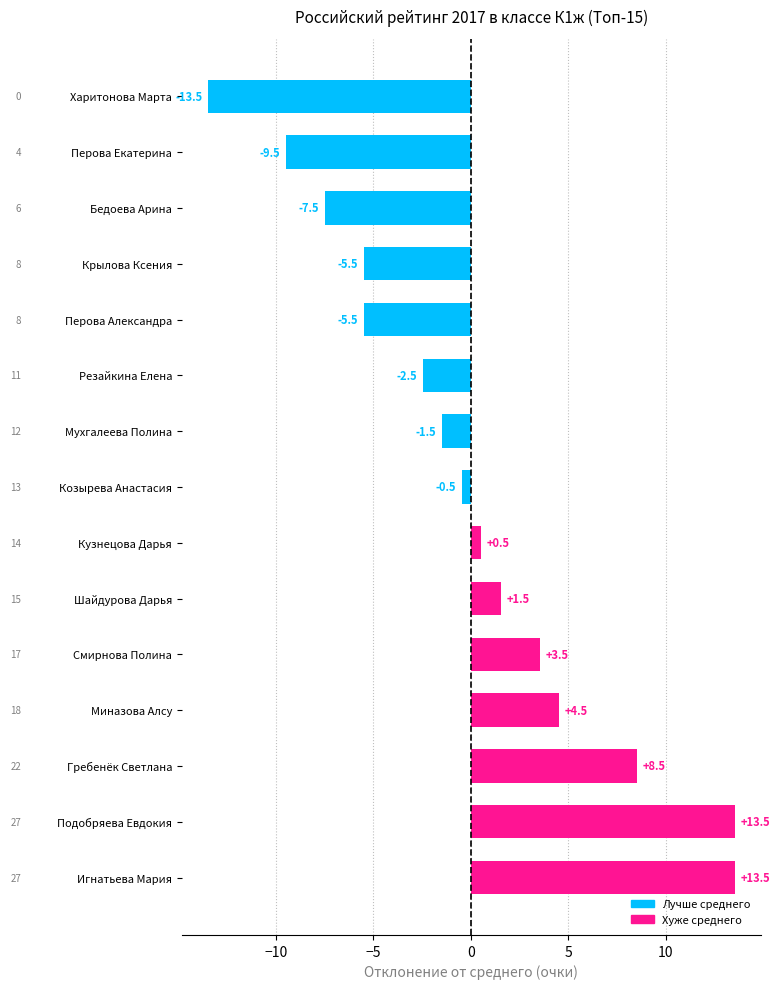

What is the minimum value shown in the chart?

-13.5